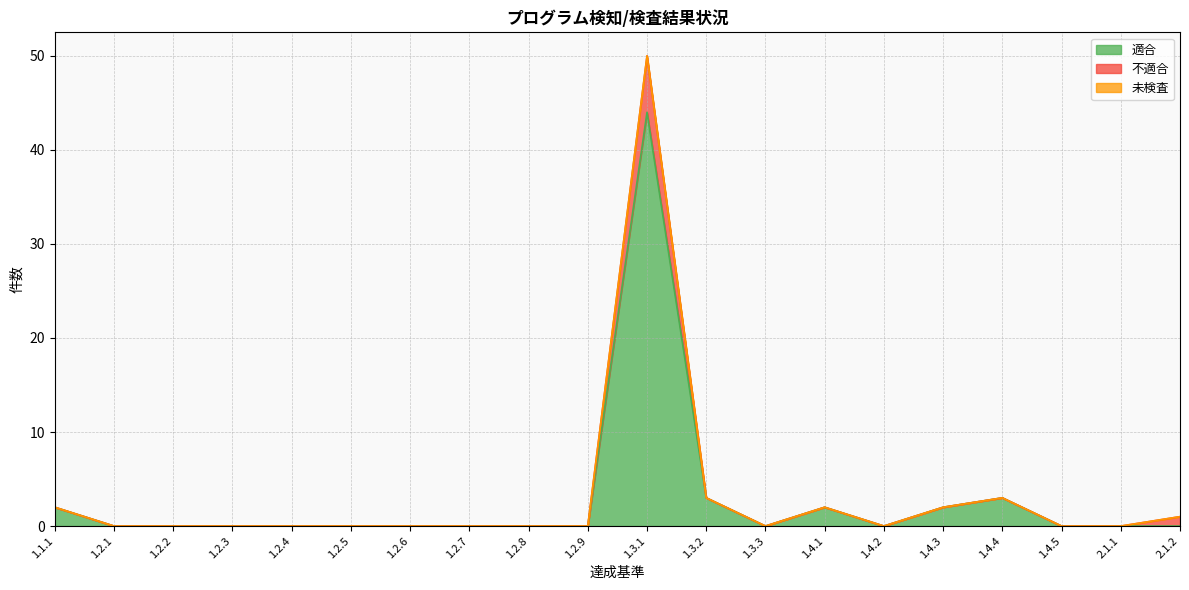

What is the difference between the maximum and second lowest values in the 適合 series?

44